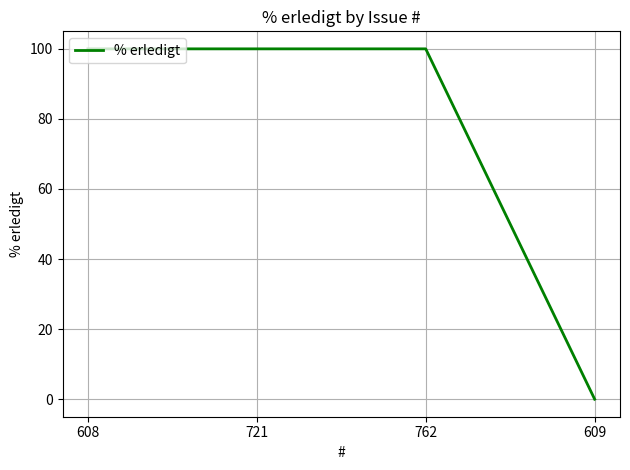

What is the difference between the maximum and minimum values?

100